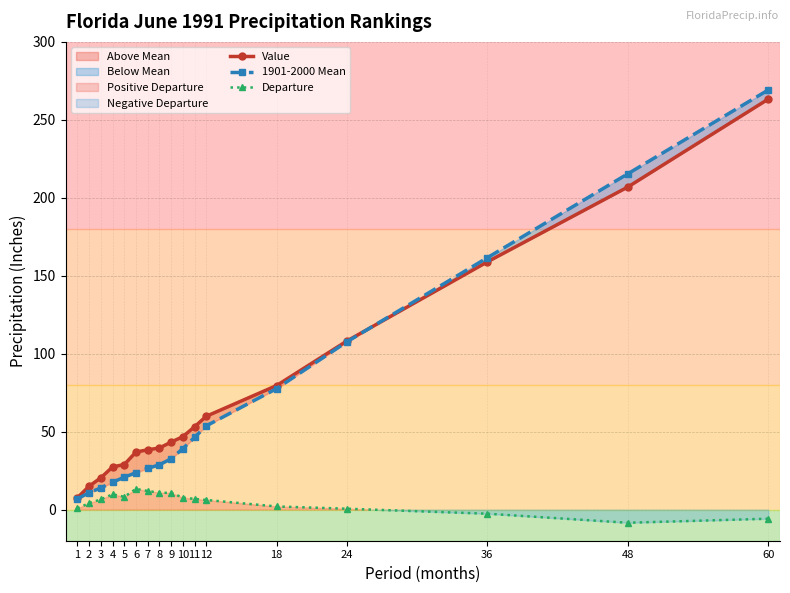

What is the average value of the Departure series?

4.8